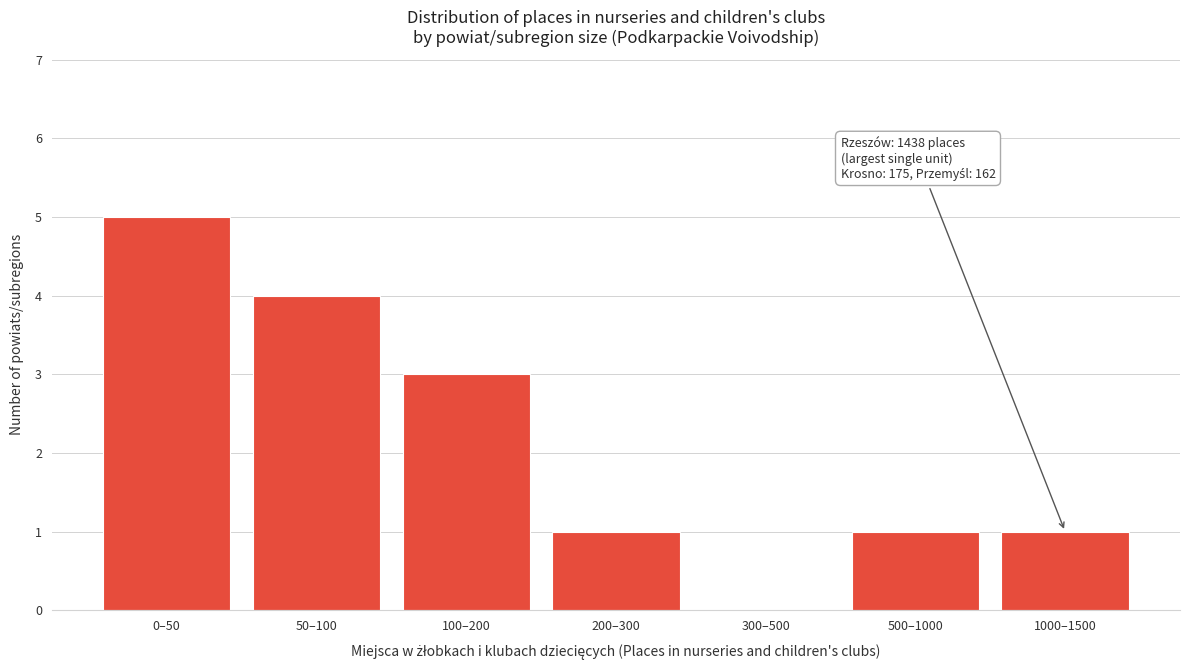

Reading left to right, extract all data points from this chart.

0–50=5	50–100=4	100–200=3	200–300=1	300–500=0	500–1000=1	1000–1500=1